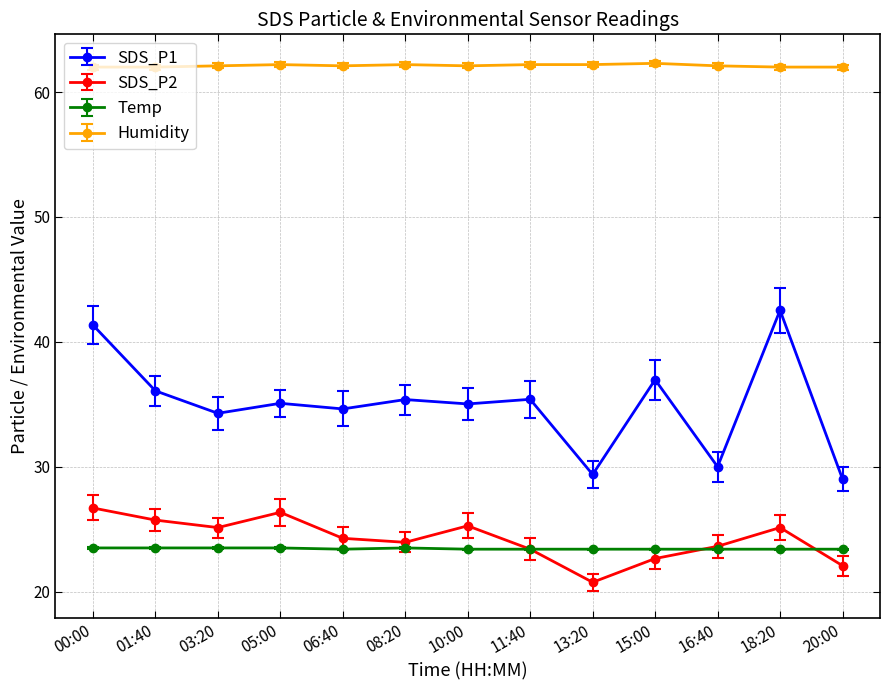

Which series has the widest spread of values?

SDS_P1